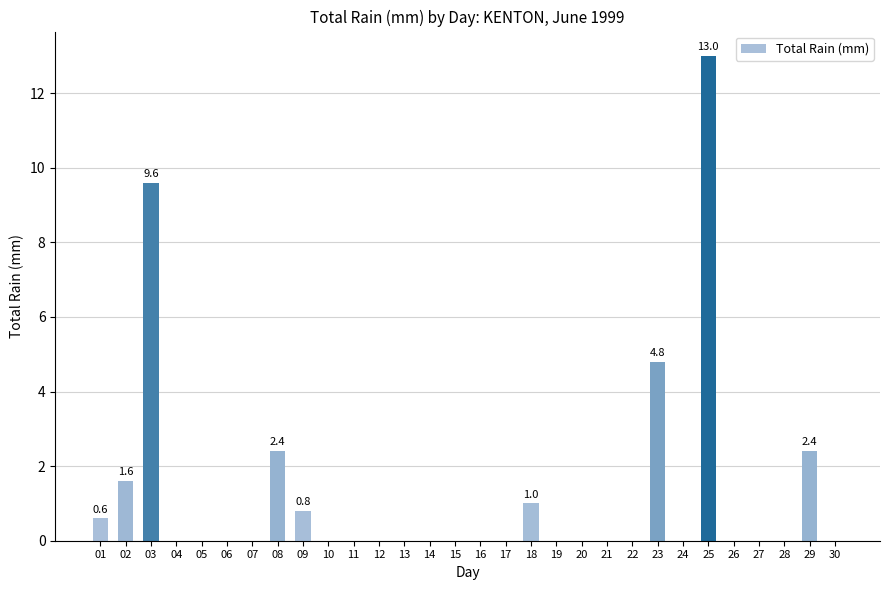

Reading right to left, what are all the values shown in this chart?

30=0.0	29=2.4	28=0.0	27=0.0	26=0.0	25=13.0	24=0.0	23=4.8	22=0.0	21=0.0	20=0.0	19=0.0	18=1.0	17=0.0	16=0.0	15=0.0	14=0.0	13=0.0	12=0.0	11=0.0	10=0.0	09=0.8	08=2.4	07=0.0	06=0.0	05=0.0	04=0.0	03=9.6	02=1.6	01=0.6